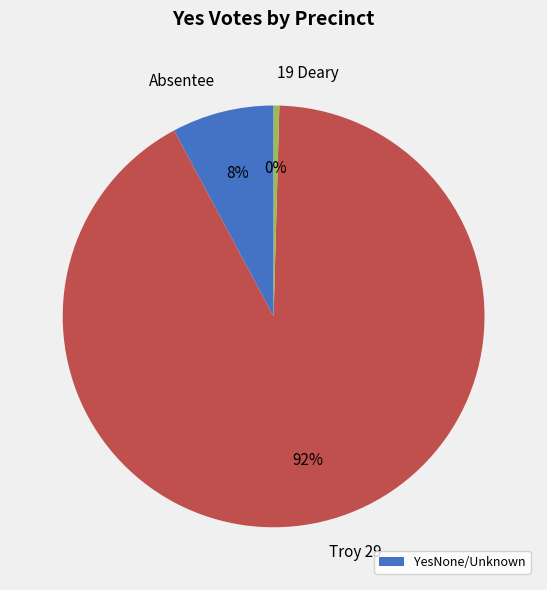

The Absentee slice represents 8% of the pie. True or false?

True